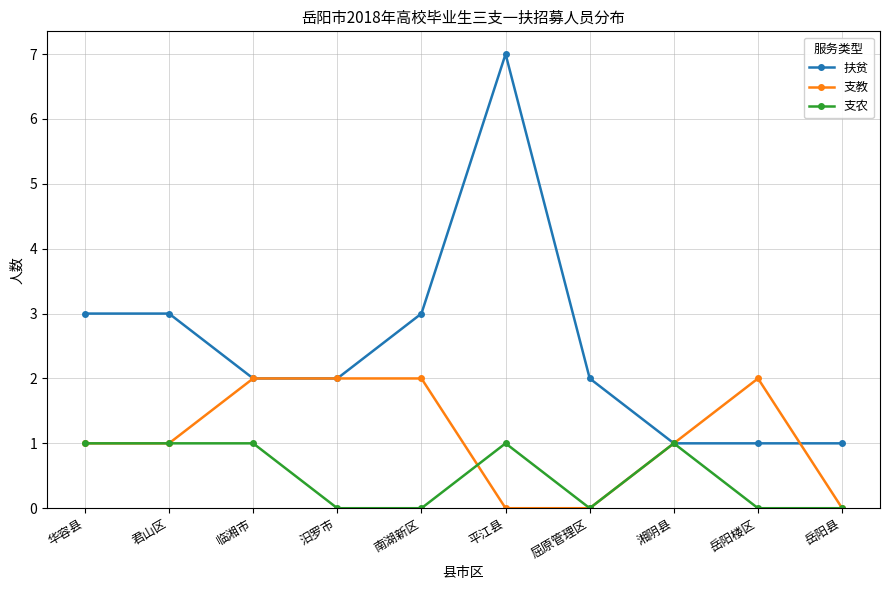

True or false: 支农 has a value of 1 at 屈原管理区.

False